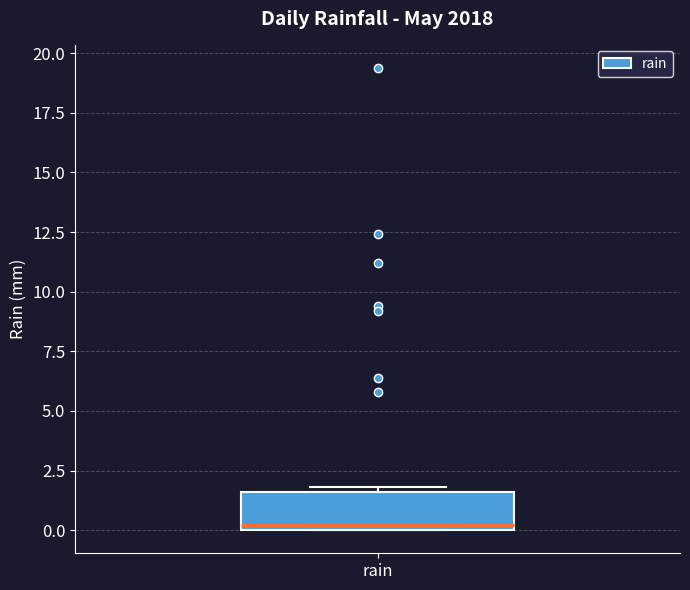

Where is the upper edge of the box for rain on the y-axis? The values are not printed on the chart, so give them approximately, as read against the axis.

1.5